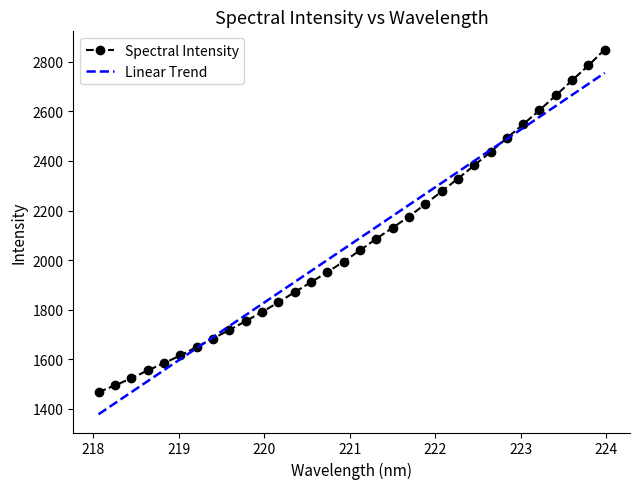

What is the maximum value shown in the chart?

2849.2